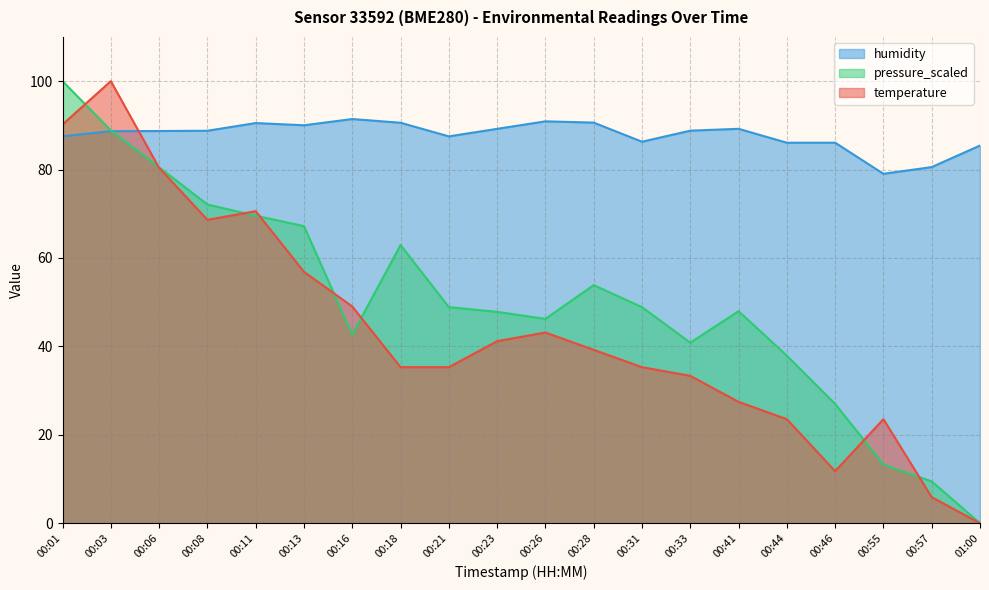

True or false: humidity and pressure_scaled cross at least once.

True